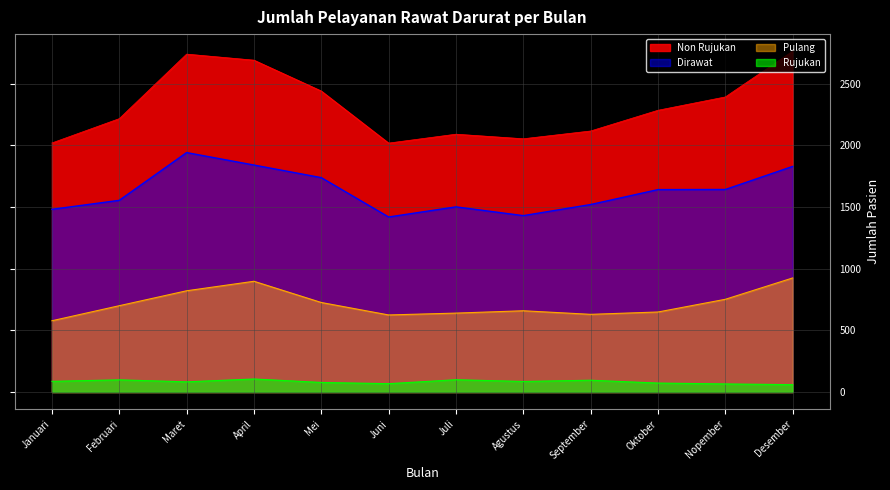

What is the label of the 1st point from the left?

Januari